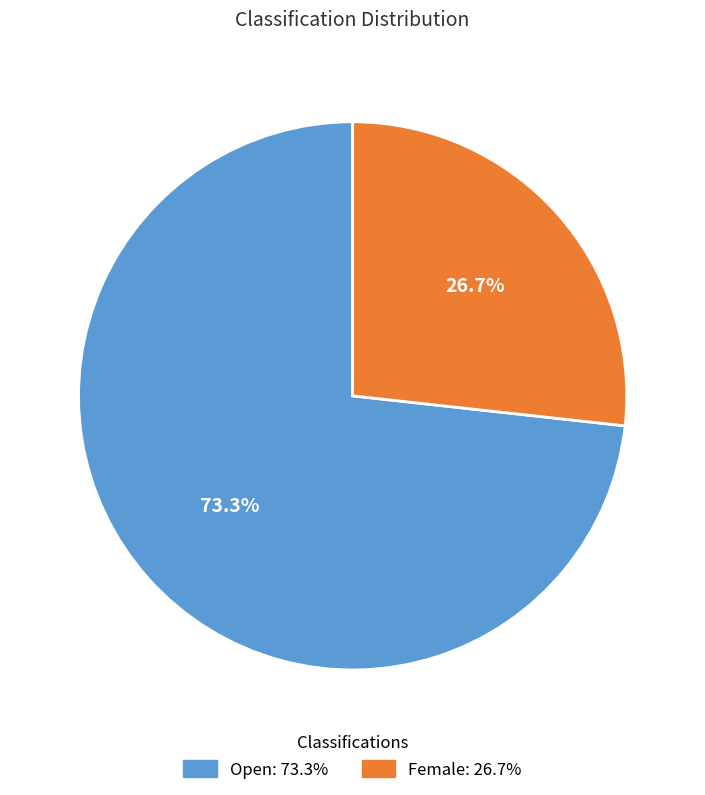

To the nearest percent, what is the difference between the Open and Female slice percentages?

47%